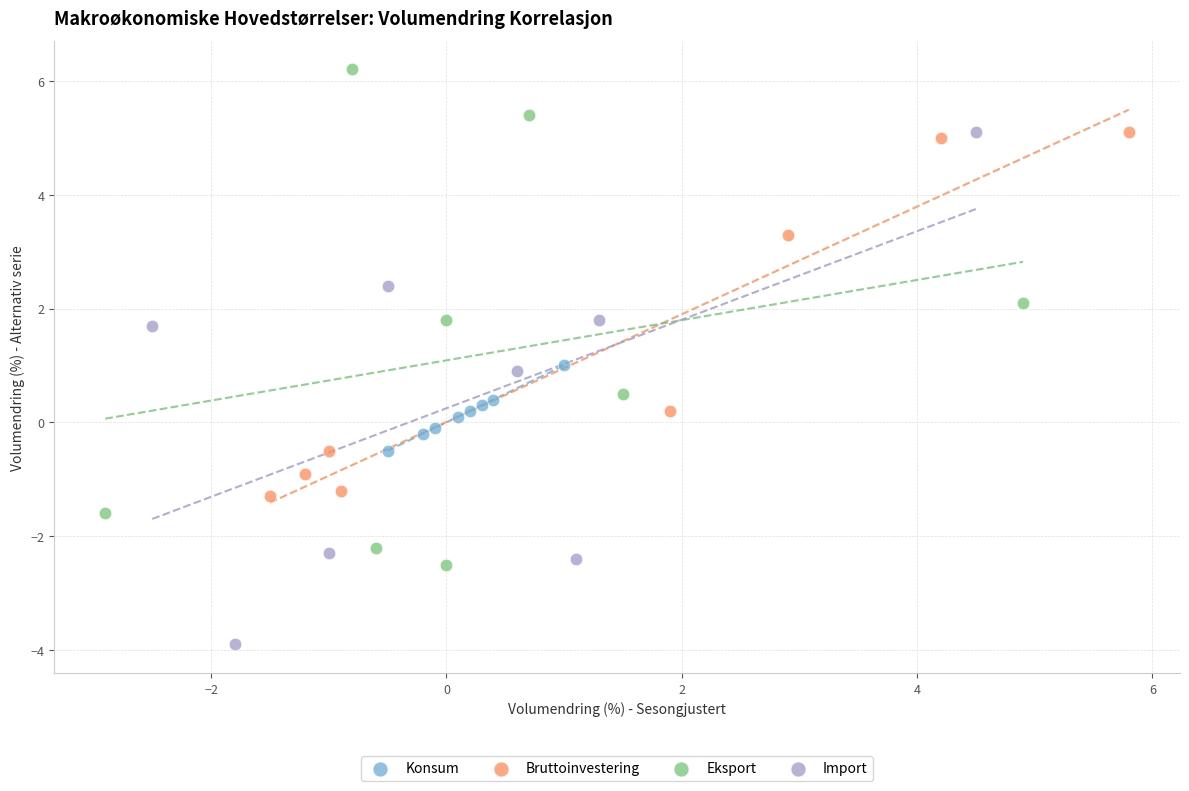

Which series reaches the minimum Y coordinate?

Import